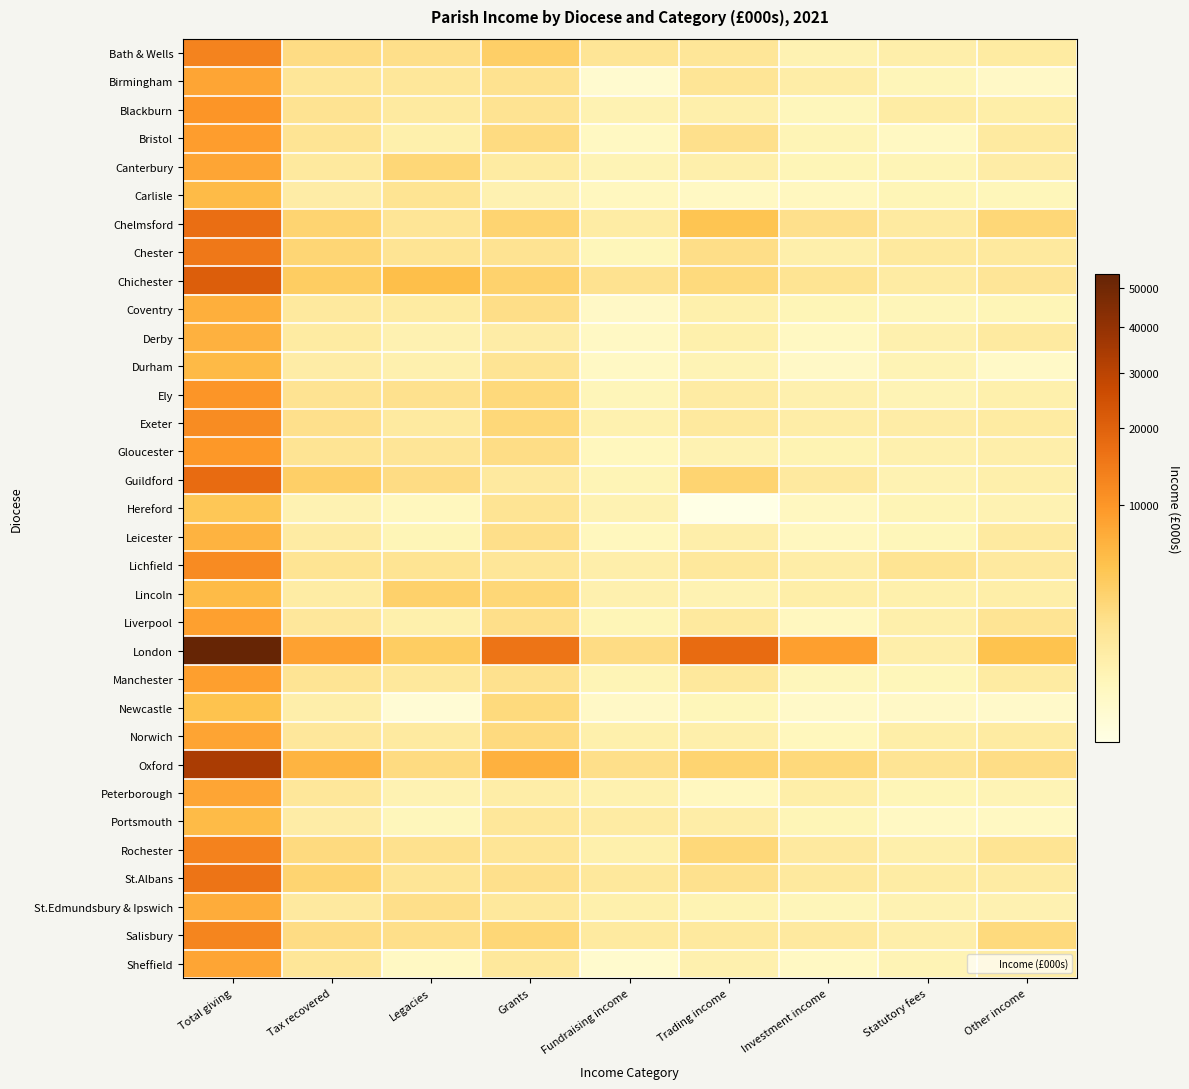

Reading right to left, what are all the values shown in this chart?

Bath & Wells: Other income=1174.1	Statutory fees=926.2	Investment income=704.8	Trading income=1574.3	Fundraising income=1660.4	Grants=3585.9	Legacies=2132.7	Tax recovered=2322.1	Total giving=13160.2
Birmingham: Other income=360.9	Statutory fees=569.4	Investment income=1022.4	Trading income=1693.4	Fundraising income=272.2	Grants=1918.2	Legacies=1512.3	Tax recovered=1572.2	Total giving=8038.6
Blackburn: Other income=950.9	Statutory fees=1079.4	Investment income=512.2	Trading income=892.8	Fundraising income=695.8	Grants=1867.5	Legacies=1222.2	Tax recovered=1842.2	Total giving=10190.9
Bristol: Other income=1247.2	Statutory fees=415.0	Investment income=617.8	Trading income=2051.0	Fundraising income=410.3	Grants=2442.0	Legacies=860.2	Tax recovered=1701.0	Total giving=9016.0
Canterbury: Other income=1039.8	Statutory fees=630.0	Investment income=598.8	Trading income=869.3	Fundraising income=644.2	Grants=1166.9	Legacies=2839.8	Tax recovered=1314.6	Total giving=8071.4
Carlisle: Other income=542.8	Statutory fees=603.9	Investment income=450.5	Trading income=393.5	Fundraising income=457.2	Grants=756.6	Legacies=1773.2	Tax recovered=1035.0	Total giving=5689.1
Chelmsford: Other income=2789.5	Statutory fees=1230.4	Investment income=2042.5	Trading income=4608.5	Fundraising income=1100.3	Grants=3128.0	Legacies=1685.2	Tax recovered=3122.3	Total giving=17080.0
Chester: Other income=1312.4	Statutory fees=1305.9	Investment income=897.4	Trading income=2222.8	Fundraising income=541.1	Grants=1835.6	Legacies=1743.0	Tax recovered=2909.2	Total giving=15192.9
Chichester: Other income=1635.6	Statutory fees=1149.9	Investment income=1819.4	Trading income=2617.8	Fundraising income=1891.9	Grants=3324.4	Legacies=5228.6	Tax recovered=3803.5	Total giving=20964.4
Coventry: Other income=585.8	Statutory fees=553.2	Investment income=596.4	Trading income=833.4	Fundraising income=353.9	Grants=2210.2	Legacies=1205.6	Tax recovered=1340.8	Total giving=6864.2
Derby: Other income=1224.6	Statutory fees=807.8	Investment income=415.7	Trading income=833.1	Fundraising income=373.8	Grants=1049.7	Legacies=742.3	Tax recovered=1175.2	Total giving=6683.3
Durham: Other income=350.3	Statutory fees=640.3	Investment income=356.2	Trading income=654.9	Fundraising income=382.8	Grants=1757.7	Legacies=802.0	Tax recovered=1066.4	Total giving=5853.9
Ely: Other income=853.8	Statutory fees=658.7	Investment income=800.6	Trading income=1156.8	Fundraising income=574.5	Grants=2662.3	Legacies=2019.1	Tax recovered=1837.7	Total giving=10241.4
Exeter: Other income=1162.7	Statutory fees=1040.5	Investment income=1023.1	Trading income=1327.2	Fundraising income=774.4	Grants=2782.9	Legacies=1209.0	Tax recovered=2043.3	Total giving=11646.3
Gloucester: Other income=916.7	Statutory fees=803.0	Investment income=671.7	Trading income=722.8	Fundraising income=474.1	Grants=2258.9	Legacies=1582.6	Tax recovered=1724.5	Total giving=9758.1
Guildford: Other income=873.2	Statutory fees=711.1	Investment income=1291.7	Trading income=3105.0	Fundraising income=623.9	Grants=1284.5	Legacies=2316.9	Tax recovered=3534.1	Total giving=17828.2
Hereford: Other income=694.5	Statutory fees=615.2	Investment income=434.4	Trading income=207.9	Fundraising income=709.0	Grants=1715.1	Legacies=470.5	Tax recovered=697.9	Total giving=4368.3
Leicester: Other income=1207.9	Statutory fees=537.1	Investment income=448.0	Trading income=903.8	Fundraising income=464.0	Grants=2101.3	Legacies=590.8	Tax recovered=1139.5	Total giving=6530.4
Lichfield: Other income=1300.5	Statutory fees=1763.0	Investment income=988.5	Trading income=1374.5	Fundraising income=924.8	Grants=1576.3	Legacies=1766.8	Tax recovered=1801.6	Total giving=11758.2
Lincoln: Other income=946.5	Statutory fees=844.8	Investment income=971.6	Trading income=711.5	Fundraising income=798.8	Grants=2813.2	Legacies=3367.0	Tax recovered=1093.6	Total giving=5688.8
Liverpool: Other income=1725.4	Statutory fees=899.6	Investment income=454.5	Trading income=1320.1	Fundraising income=597.8	Grants=2156.1	Legacies=839.3	Tax recovered=1458.5	Total giving=8650.3
London: Other income=4848.4	Statutory fees=927.9	Investment income=8881.2	Trading income=17605.4	Fundraising income=2376.8	Grants=16007.9	Legacies=3793.4	Tax recovered=8538.9	Total giving=53913.4
Manchester: Other income=1185.2	Statutory fees=552.4	Investment income=512.6	Trading income=1370.6	Fundraising income=610.9	Grants=2002.2	Legacies=1404.2	Tax recovered=1749.3	Total giving=8950.4
Newcastle: Other income=322.2	Statutory fees=362.7	Investment income=325.0	Trading income=542.9	Fundraising income=362.3	Grants=2554.7	Legacies=242.9	Tax recovered=915.8	Total giving=4951.2
Norwich: Other income=1188.5	Statutory fees=979.9	Investment income=498.6	Trading income=875.2	Fundraising income=849.9	Grants=2477.2	Legacies=1225.4	Tax recovered=1450.6	Total giving=8272.2
Oxford: Other income=2246.0	Statutory fees=1732.4	Investment income=2699.0	Trading income=3117.5	Fundraising income=2152.7	Grants=6659.4	Legacies=2446.9	Tax recovered=6316.4	Total giving=33890.5
Peterborough: Other income=641.4	Statutory fees=583.2	Investment income=956.4	Trading income=455.2	Fundraising income=765.0	Grants=992.3	Legacies=720.5	Tax recovered=1474.9	Total giving=7971.6
Portsmouth: Other income=420.2	Statutory fees=390.3	Investment income=589.7	Trading income=986.2	Fundraising income=1140.2	Grants=1467.6	Legacies=519.7	Tax recovered=1043.4	Total giving=5689.6
Rochester: Other income=1785.8	Statutory fees=887.4	Investment income=1296.9	Trading income=2783.8	Fundraising income=839.5	Grants=1638.1	Legacies=1960.1	Tax recovered=2485.9	Total giving=13240.3
St.Albans: Other income=1129.4	Statutory fees=1106.4	Investment income=1328.5	Trading income=2010.3	Fundraising income=1405.0	Grants=2027.0	Legacies=1686.4	Tax recovered=3069.2	Total giving=15836.4
St.Edmundsbury & Ipswich: Other income=756.5	Statutory fees=717.1	Investment income=567.1	Trading income=678.0	Fundraising income=851.4	Grants=1393.6	Legacies=2108.8	Tax recovered=1296.3	Total giving=7295.9
Salisbury: Other income=2578.4	Statutory fees=940.8	Investment income=1278.4	Trading income=1310.1	Fundraising income=1233.2	Grants=2847.8	Legacies=2132.9	Tax recovered=2353.8	Total giving=12920.3
Sheffield: Other income=1074.4	Statutory fees=637.1	Investment income=398.9	Trading income=806.1	Fundraising income=280.5	Grants=1385.1	Legacies=399.4	Tax recovered=1533.1	Total giving=8116.6